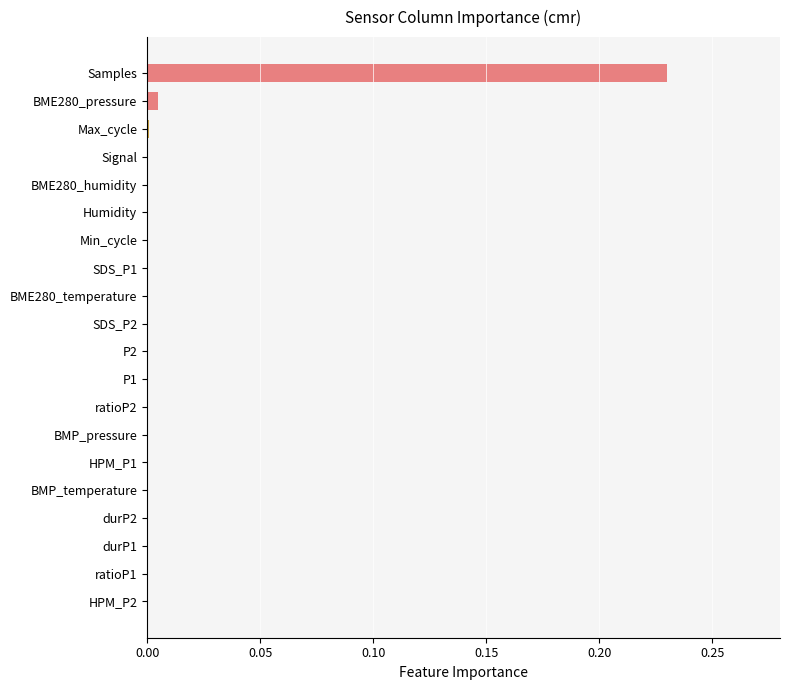

At which category does the chart reach its peak across all series?

Samples